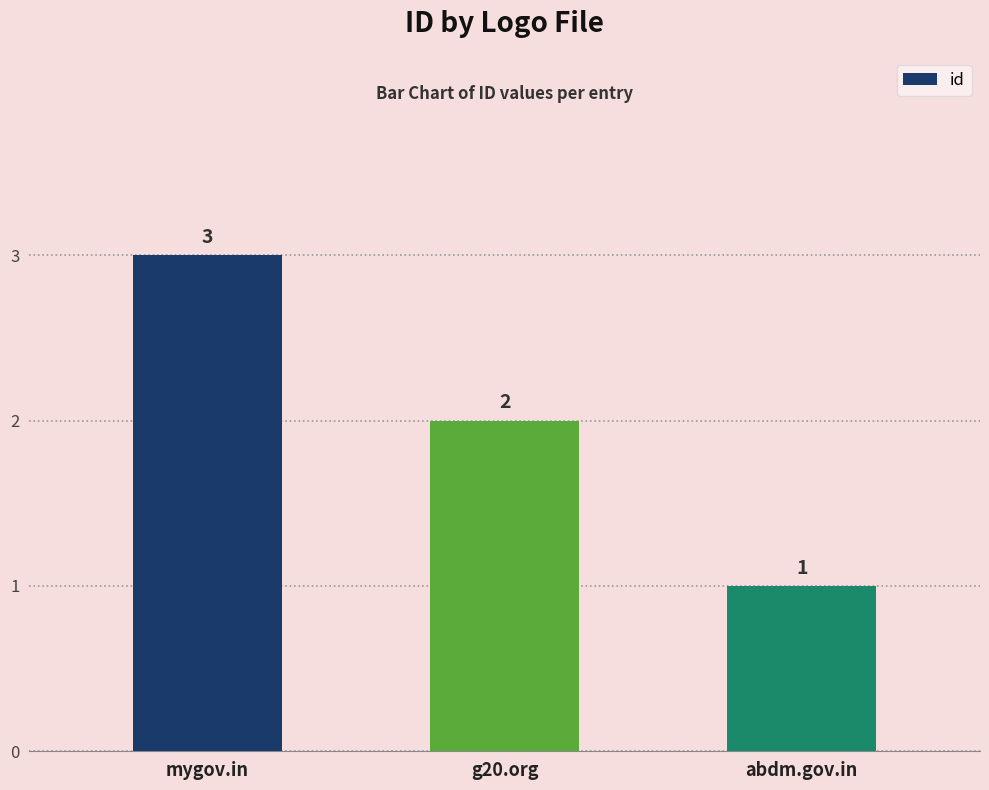

What is the label of the 2nd bar from the right?

g20.org